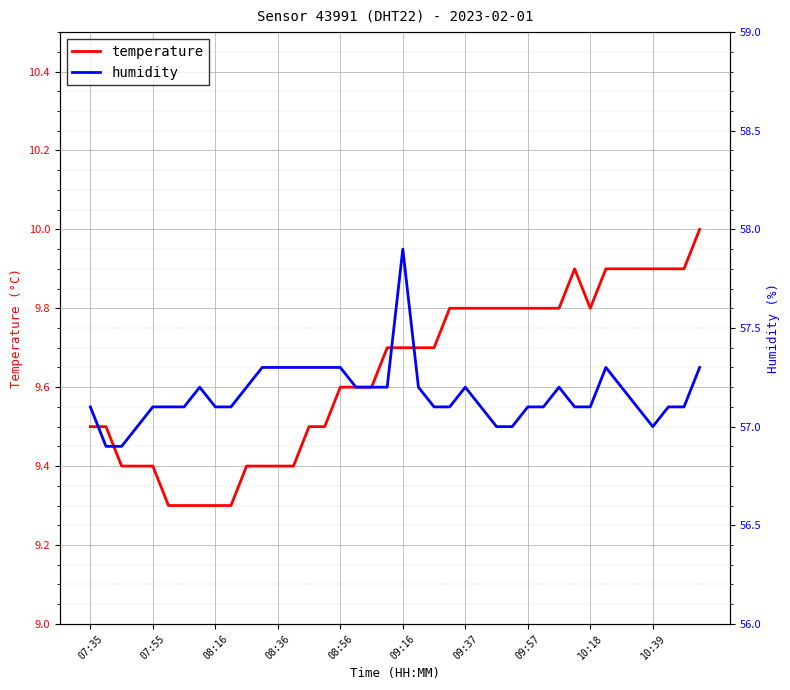

True or false: temperature has a value of 3.2 at 25.

False